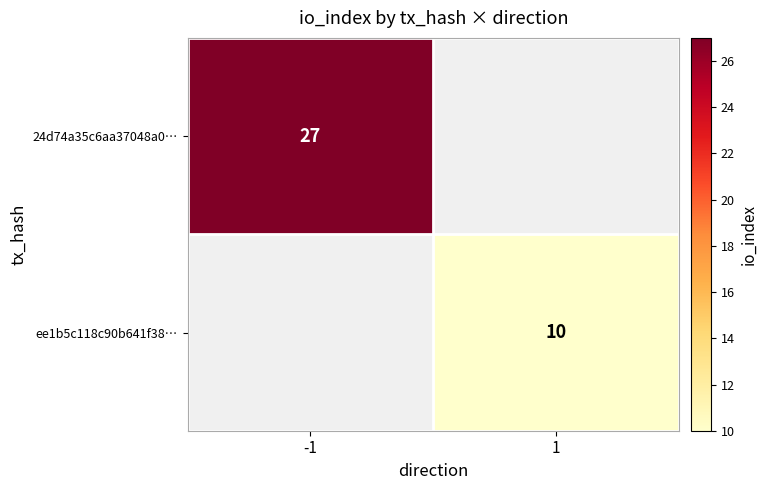

True or false: ee1b5c118c90b641f38… has a value of 10 at 1.

True